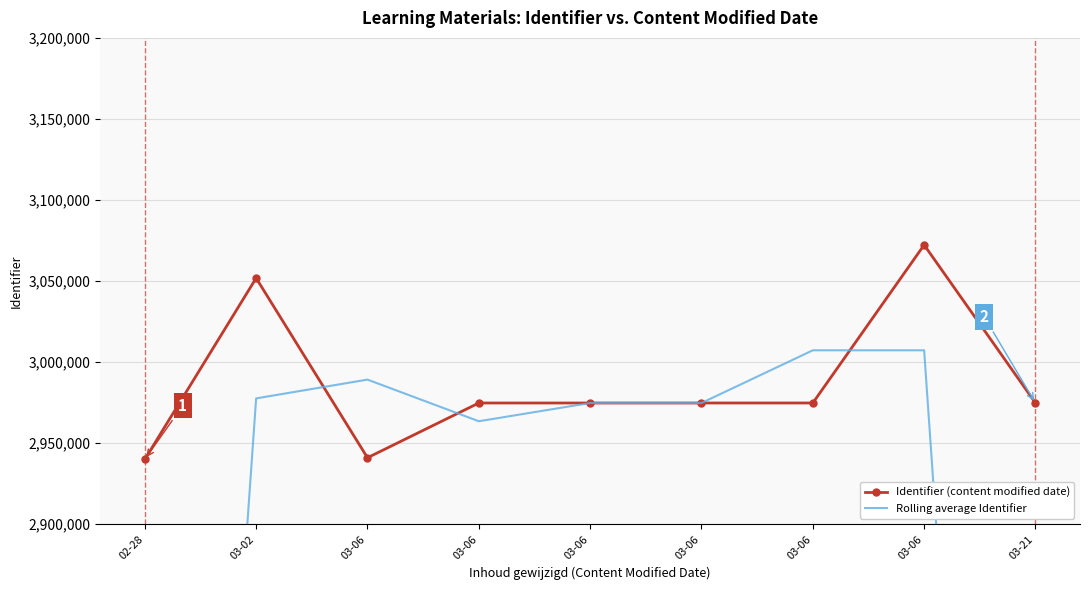

Count the number of categories in the chart.

9